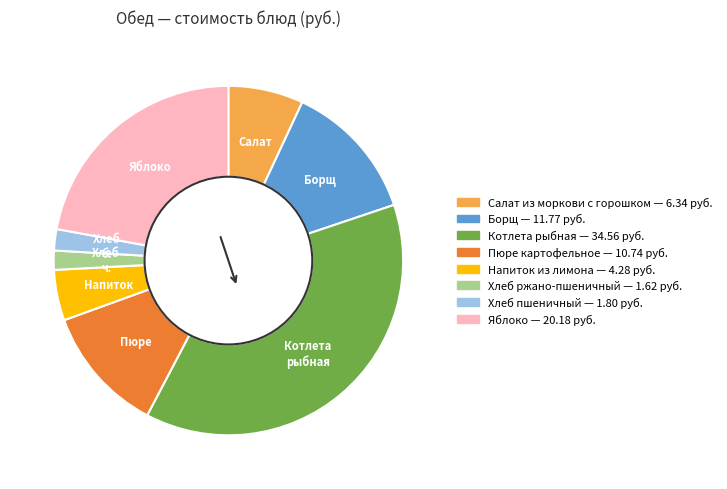

How many slices are in this pie chart?

8